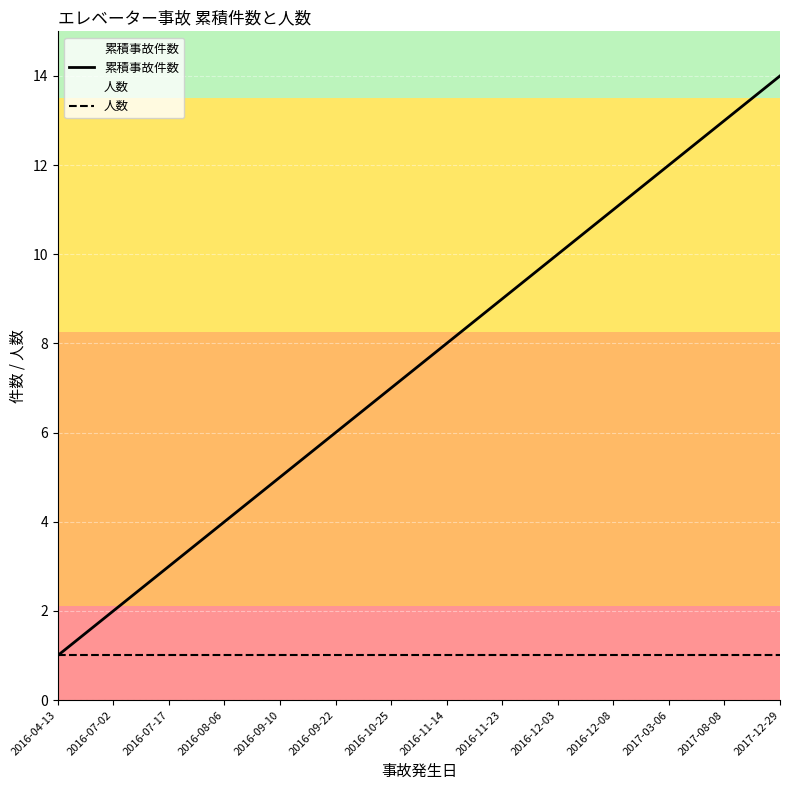

What position from the left is 2016-10-25?

7